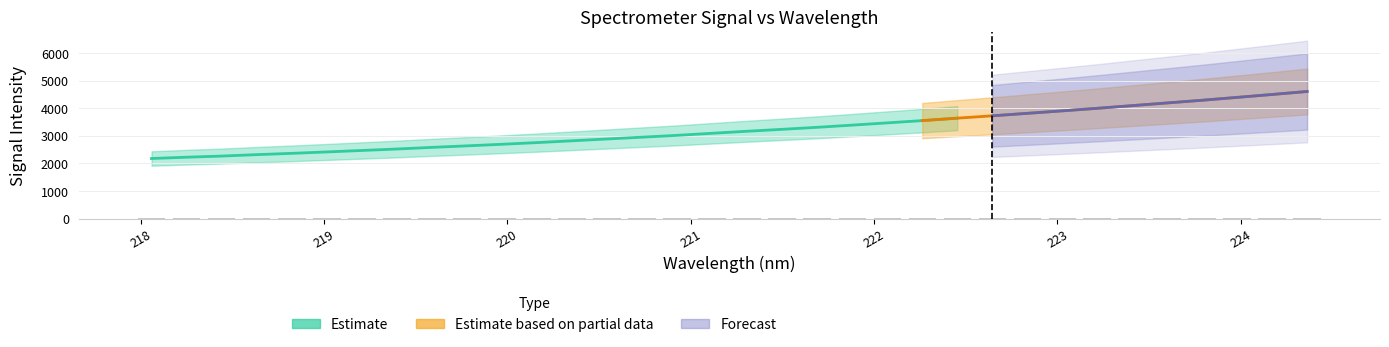

True or false: the data shows 8.3 at 219.589.

False